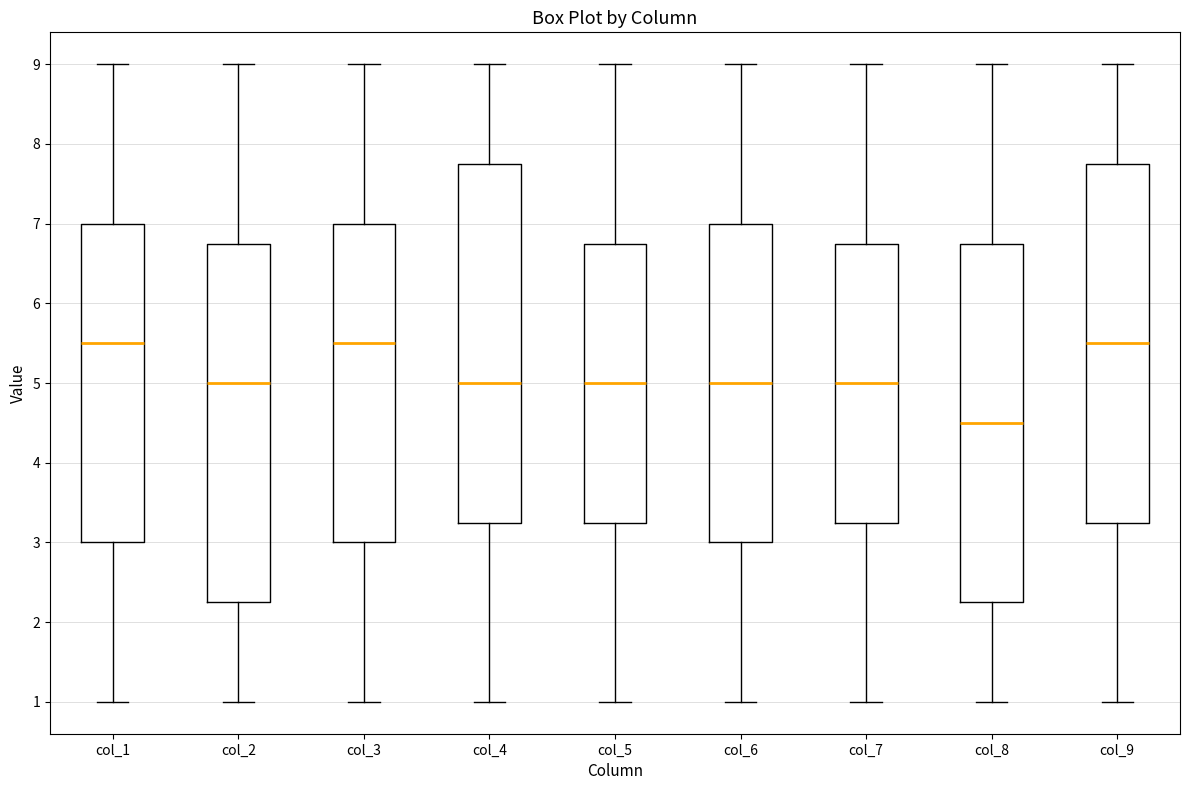

Reading left to right, read every box against the y-axis: the position of its median line, the range the box covers, and the ends of its whiskers. The values are not printed on the chart, so give them approximately, as read against the axis.

col_1: median 5.5, box 3.0 to 7.0, whiskers 1.0 to 9.0
col_2: median 5.0, box 2.3 to 6.8, whiskers 1.0 to 9.0
col_3: median 5.5, box 3.0 to 7.0, whiskers 1.0 to 9.0
col_4: median 5.0, box 3.3 to 7.8, whiskers 1.0 to 9.0
col_5: median 5.0, box 3.3 to 6.8, whiskers 1.0 to 9.0
col_6: median 5.0, box 3.0 to 7.0, whiskers 1.0 to 9.0
col_7: median 5.0, box 3.3 to 6.8, whiskers 1.0 to 9.0
col_8: median 4.5, box 2.3 to 6.8, whiskers 1.0 to 9.0
col_9: median 5.5, box 3.3 to 7.8, whiskers 1.0 to 9.0